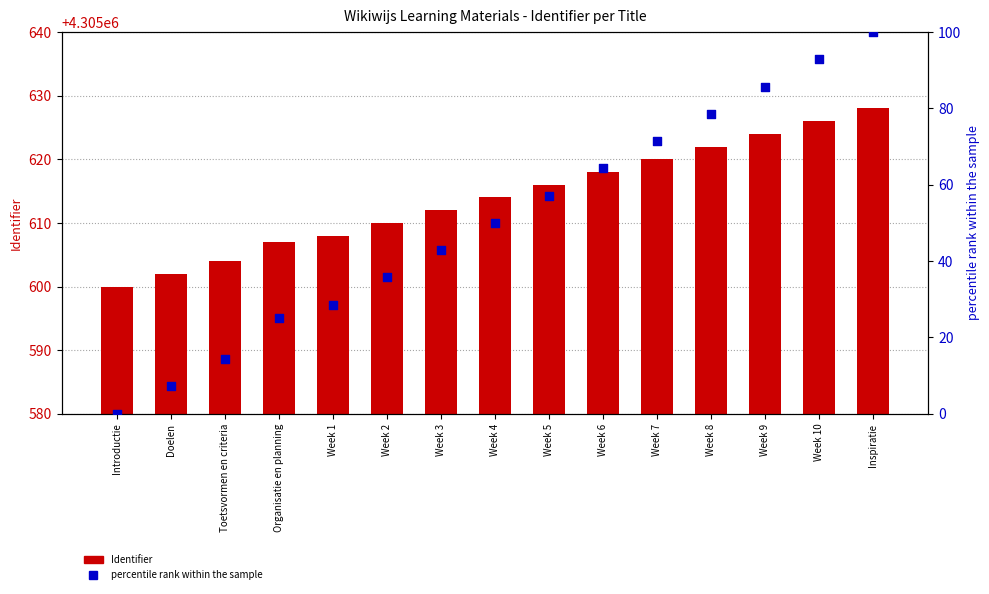

Which series contains the lowest Y value?

percentile rank within the sample